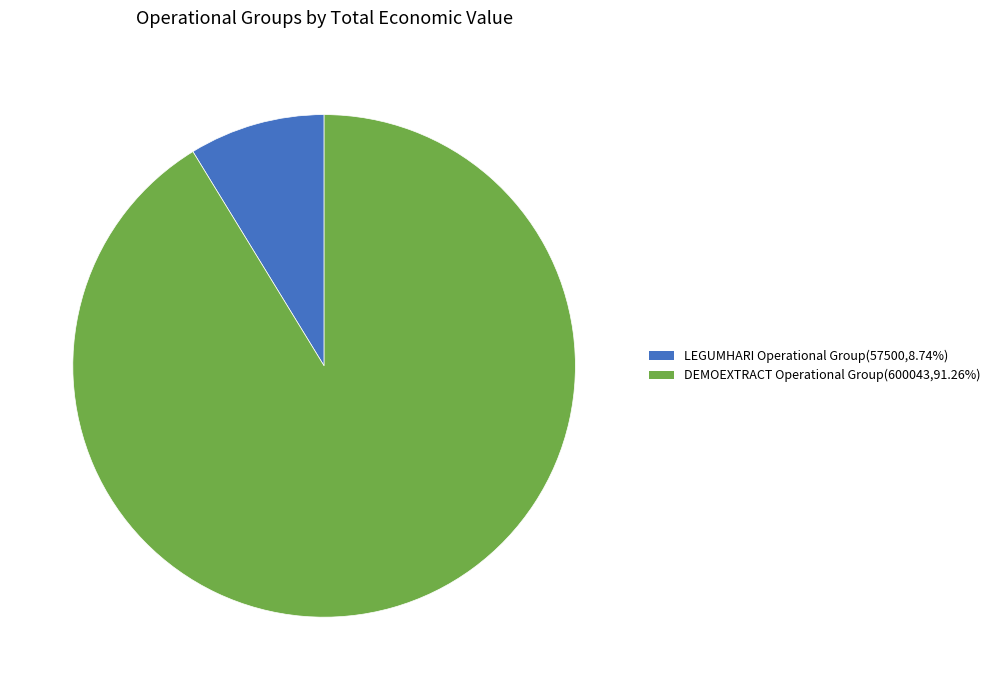

Rank the categories by value from highest to lowest.

DEMOEXTRACT Operational Group, LEGUMHARI Operational Group